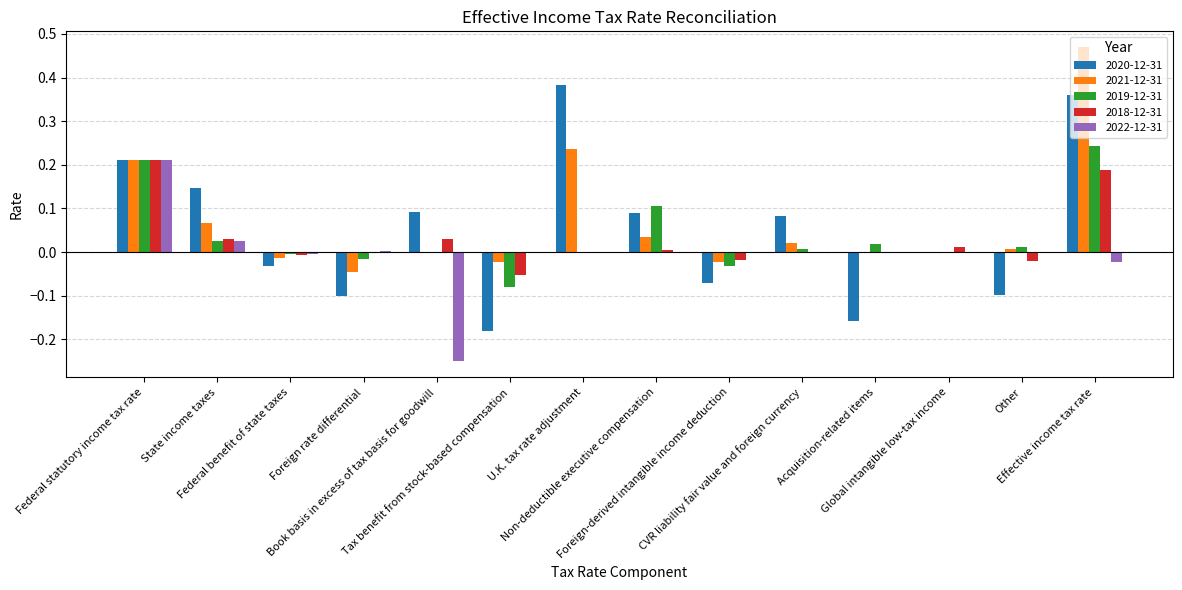

Reading left to right, what are all the values shown in this chart?

2020-12-31: Federal statutory income tax rate=0.2	State income taxes=0.1	Federal benefit of state taxes=-0.0	Foreign rate differential=-0.1	Book basis in excess of tax basis for goodwill=0.1	Tax benefit from stock-based compensation=-0.2	U.K. tax rate adjustment=0.4	Non-deductible executive compensation=0.1	Foreign-derived intangible income deduction=-0.1	CVR liability fair value and foreign currency=0.1	Acquisition-related items=-0.2	Global intangible low-tax income=0.0	Other=-0.1	Effective income tax rate=0.4
2021-12-31: Federal statutory income tax rate=0.2	State income taxes=0.1	Federal benefit of state taxes=-0.0	Foreign rate differential=-0.0	Book basis in excess of tax basis for goodwill=0.0	Tax benefit from stock-based compensation=-0.0	U.K. tax rate adjustment=0.2	Non-deductible executive compensation=0.0	Foreign-derived intangible income deduction=-0.0	CVR liability fair value and foreign currency=0.0	Acquisition-related items=0.0	Global intangible low-tax income=0.0	Other=0.0	Effective income tax rate=0.5
2019-12-31: Federal statutory income tax rate=0.2	State income taxes=0.0	Federal benefit of state taxes=-0.0	Foreign rate differential=-0.0	Book basis in excess of tax basis for goodwill=0.0	Tax benefit from stock-based compensation=-0.1	U.K. tax rate adjustment=0.0	Non-deductible executive compensation=0.1	Foreign-derived intangible income deduction=-0.0	CVR liability fair value and foreign currency=0.0	Acquisition-related items=0.0	Global intangible low-tax income=0.0	Other=0.0	Effective income tax rate=0.2
2018-12-31: Federal statutory income tax rate=0.2	State income taxes=0.0	Federal benefit of state taxes=-0.0	Foreign rate differential=0.0	Book basis in excess of tax basis for goodwill=0.0	Tax benefit from stock-based compensation=-0.1	U.K. tax rate adjustment=0.0	Non-deductible executive compensation=0.0	Foreign-derived intangible income deduction=-0.0	CVR liability fair value and foreign currency=0.0	Acquisition-related items=0.0	Global intangible low-tax income=0.0	Other=-0.0	Effective income tax rate=0.2
2022-12-31: Federal statutory income tax rate=0.2	State income taxes=0.0	Federal benefit of state taxes=-0.0	Foreign rate differential=0.0	Book basis in excess of tax basis for goodwill=-0.3	Tax benefit from stock-based compensation=-0.0	U.K. tax rate adjustment=0.0	Non-deductible executive compensation=-0.0	Foreign-derived intangible income deduction=0.0	CVR liability fair value and foreign currency=-0.0	Acquisition-related items=0.0	Global intangible low-tax income=0.0	Other=-0.0	Effective income tax rate=-0.0